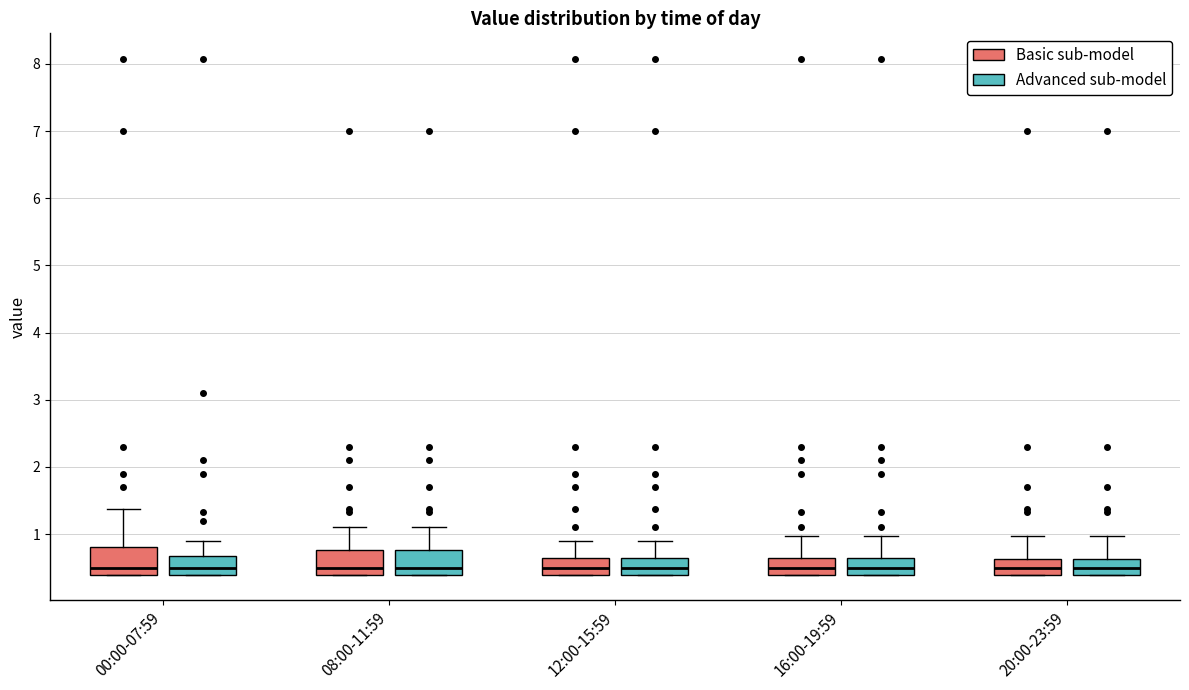

Where does the upper whisker of the box for 12:00-15:59 (Basic sub-model) end on the y-axis? The values are not printed on the chart, so give them approximately, as read against the axis.

0.9